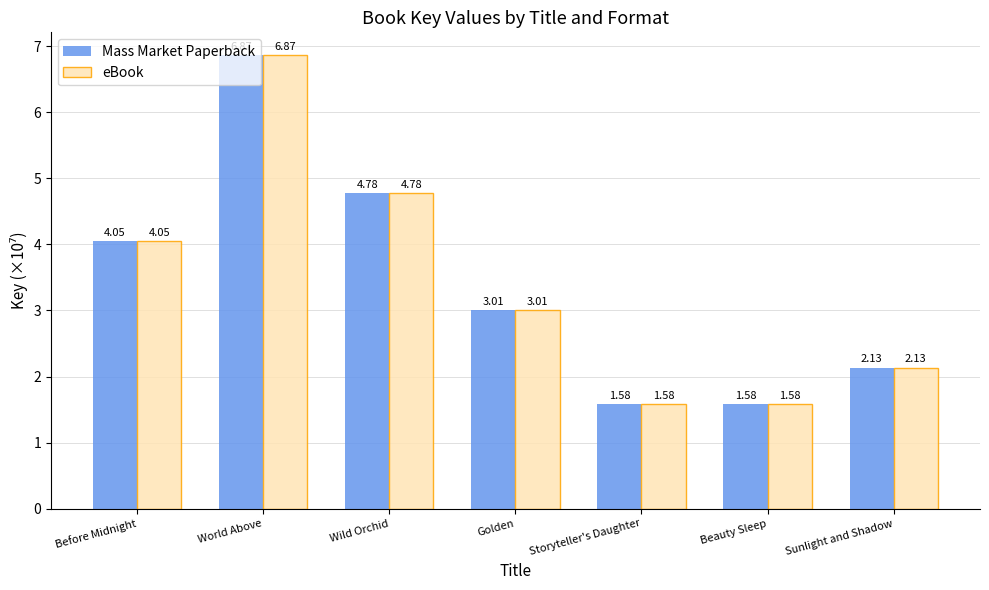

What is the difference between the maximum and second lowest values in the Mass Market Paperback series?

5.3